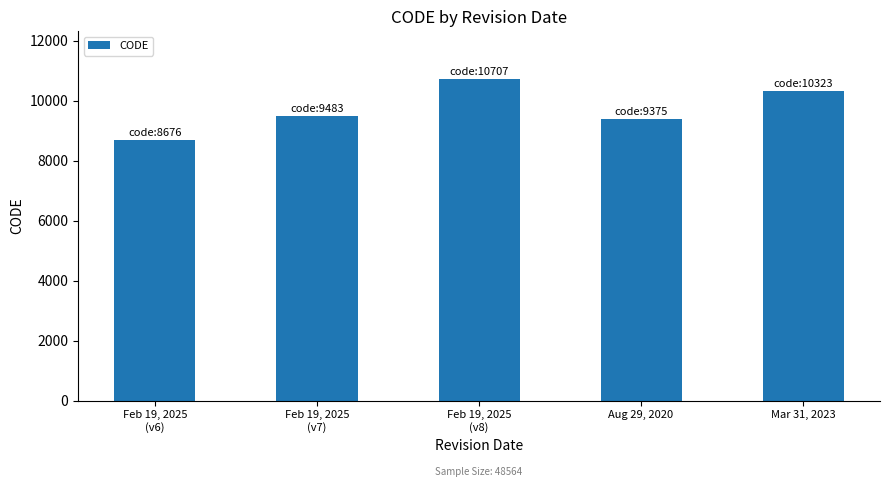

Reading left to right, transcribe all the data shown in this chart.

Feb 19, 2025
(v6)=8676	Feb 19, 2025
(v7)=9483	Feb 19, 2025
(v8)=10707	Aug 29, 2020=9375	Mar 31, 2023=10323